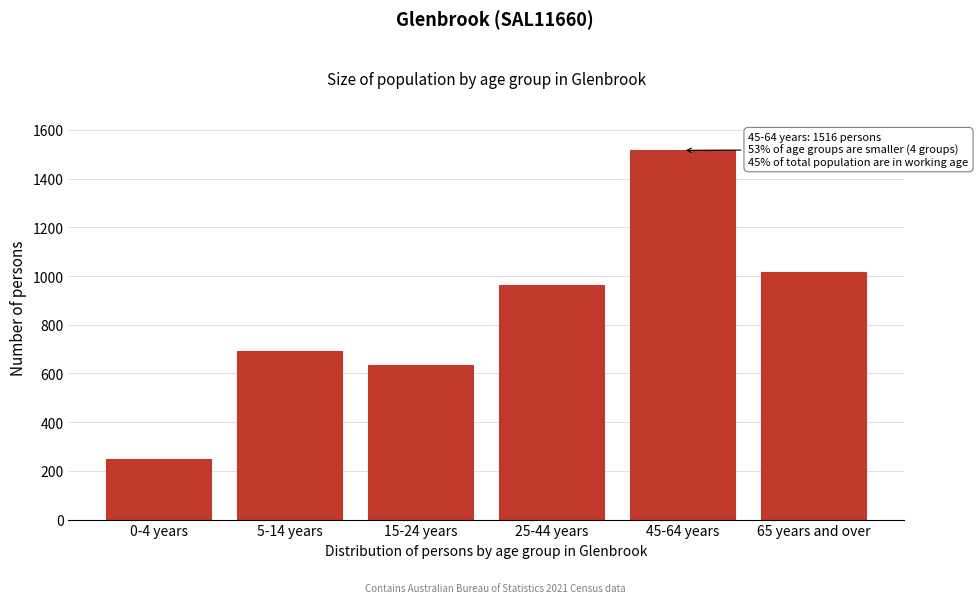

Reading right to left, list all the values displayed in this chart.

65 years and over=1018	45-64 years=1516	25-44 years=963	15-24 years=633	5-14 years=694	0-4 years=250